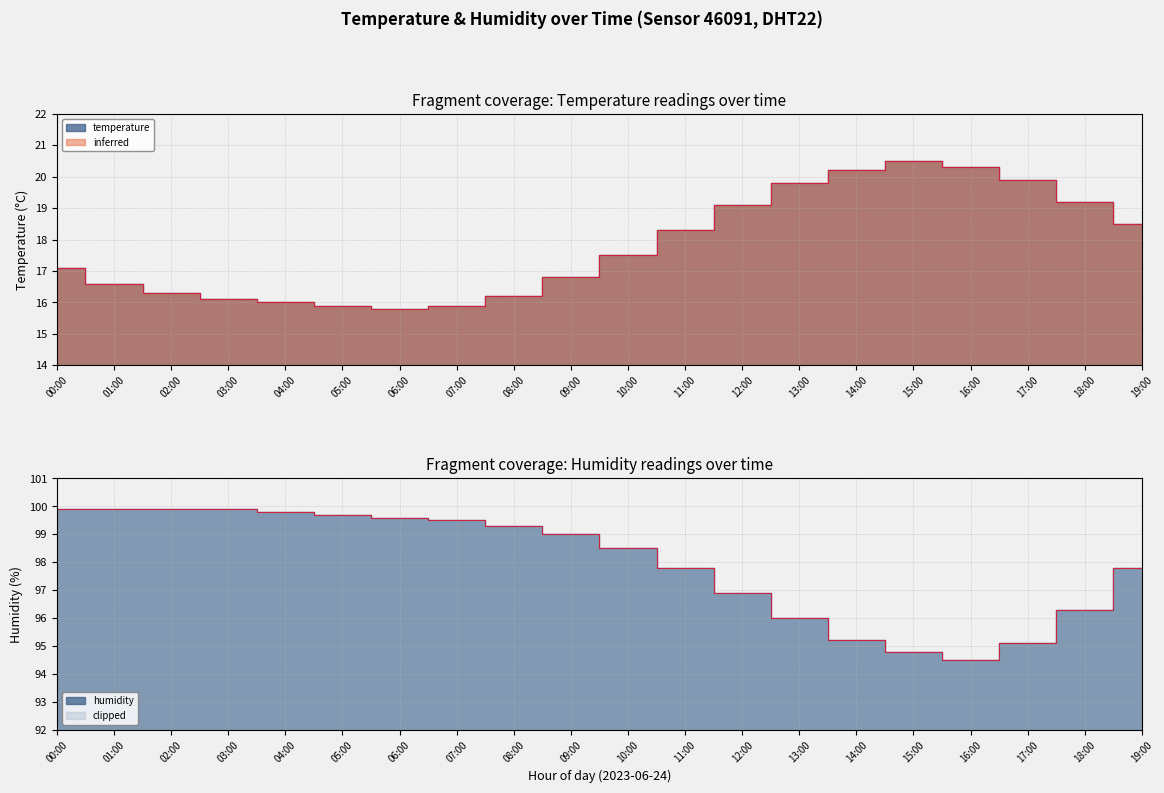

How many interior local valleys does the humidity series have?

1